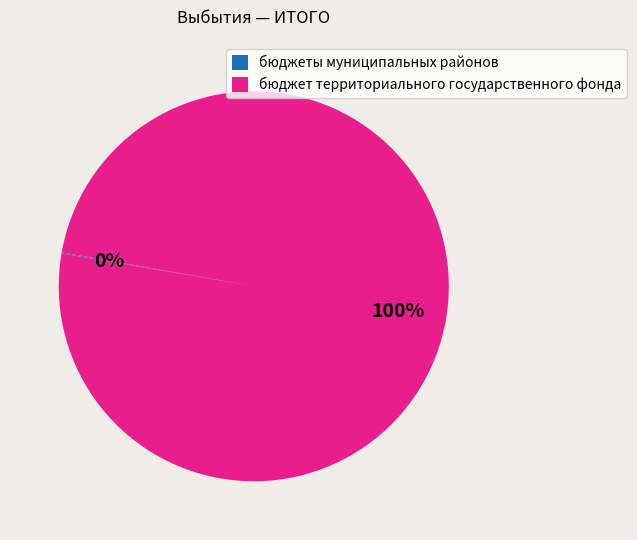

To the nearest percent, what percentage of the pie is бюджет территориального государственного фонда?

100%